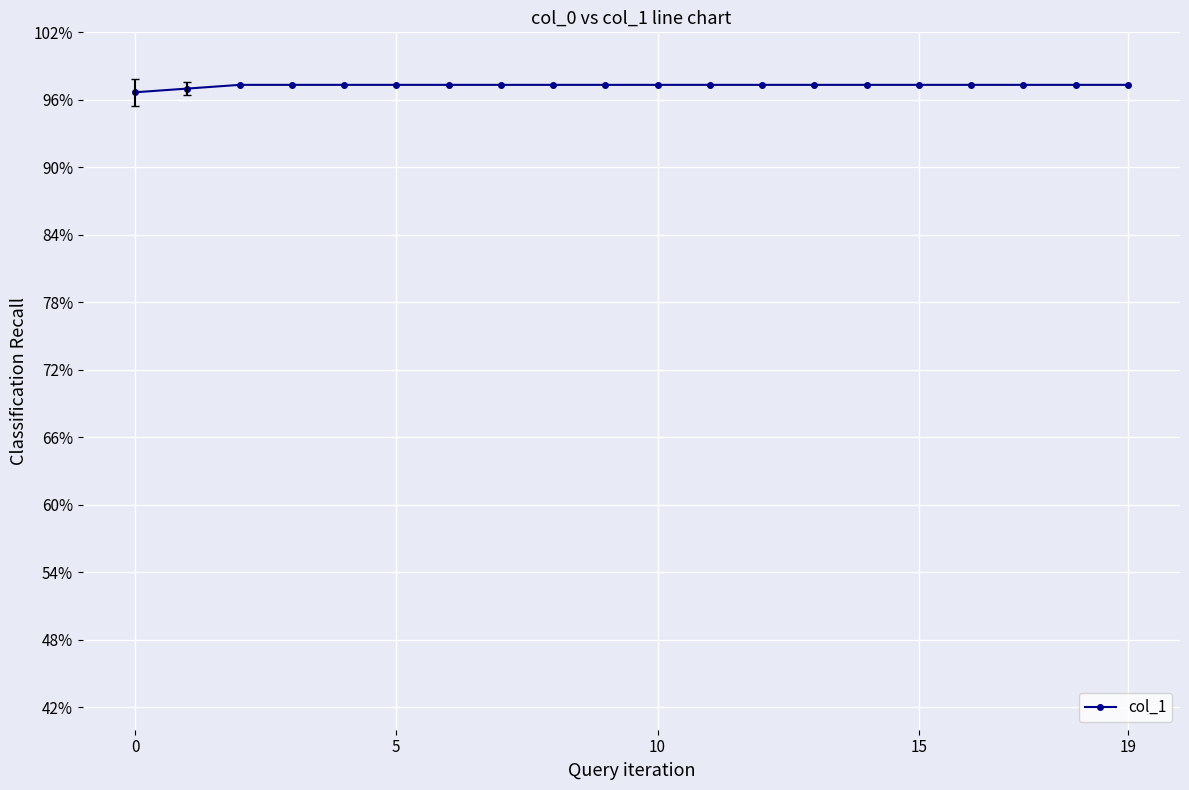

What is the sum of all values?

19.5